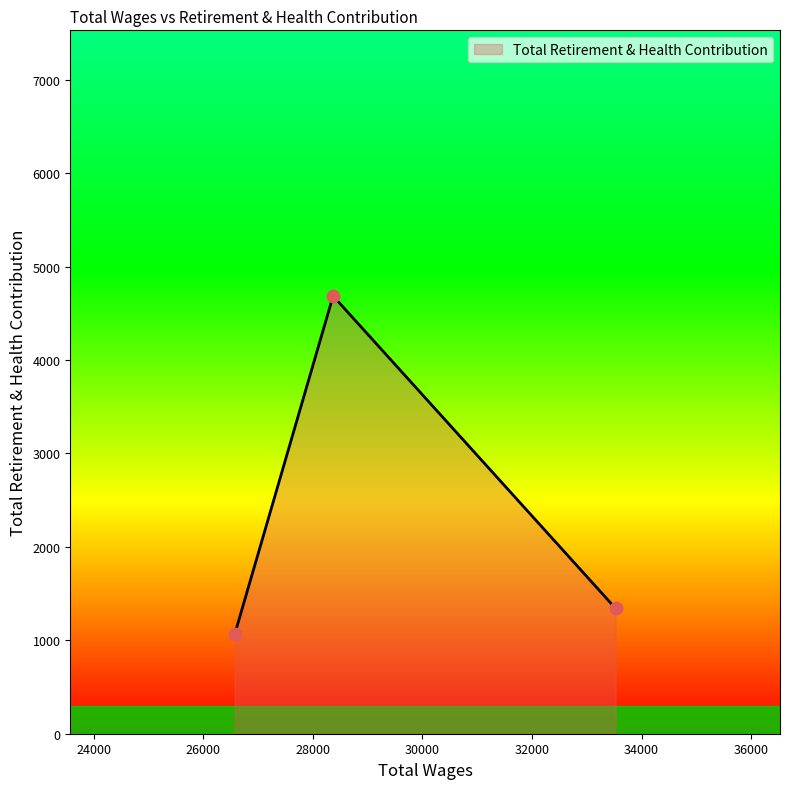

What is the difference between the maximum and minimum values?

3622